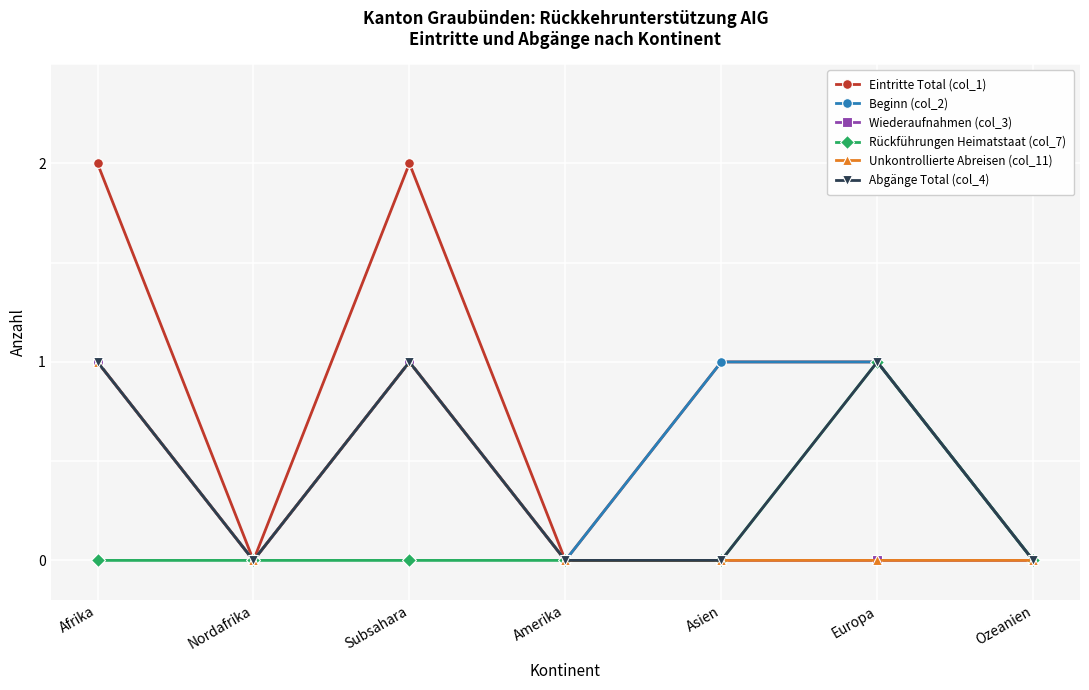

How many lines are shown in the chart?

6